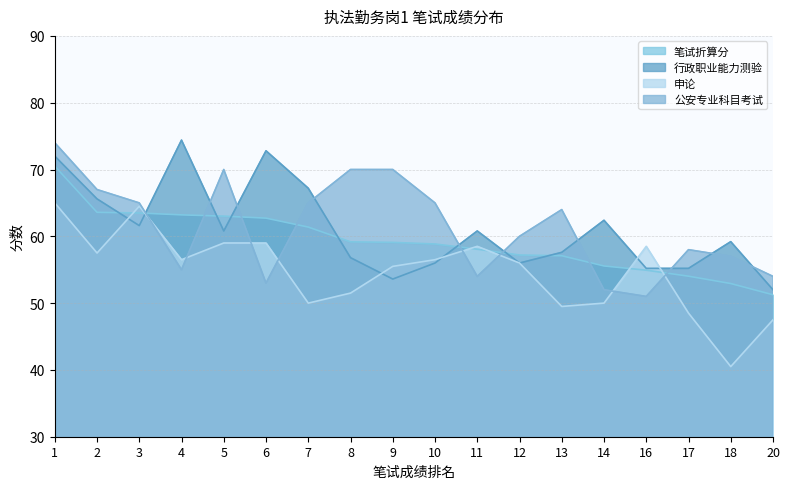

Which category has the lowest value in the 行政职业能力测验 series?

20